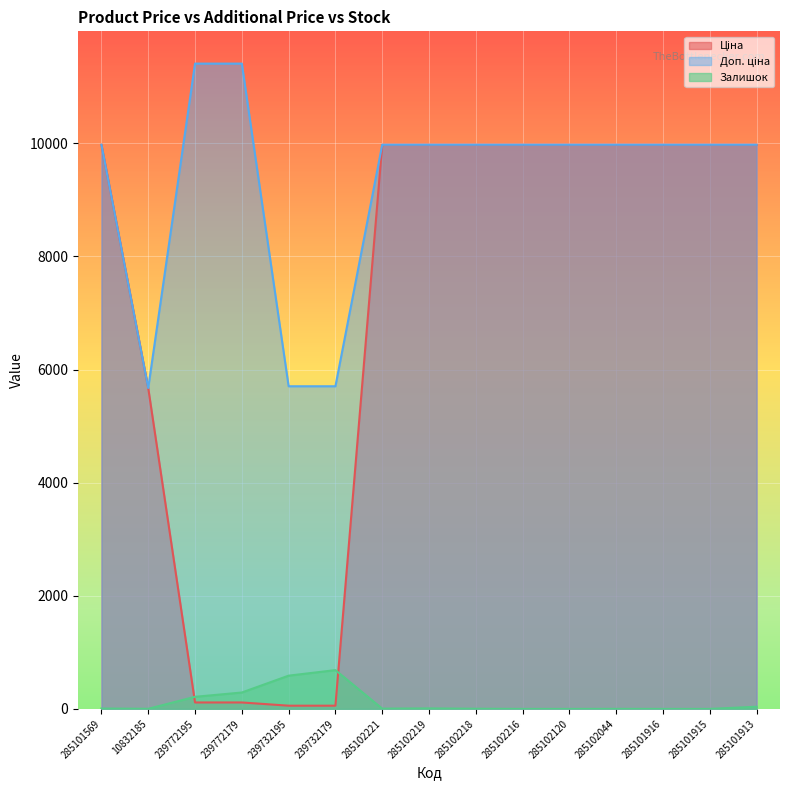

Reading right to left, transcribe all the data shown in this chart.

Ціна: 9975.0	9975.0	9975.0	9975.0	9975.0	9975.0	9975.0	9975.0	9975.0	57.0	57.0	114.1	114.1	5673.8	9975.0
Доп. ціна: 9975.0	9975.0	9975.0	9975.0	9975.0	9975.0	9975.0	9975.0	9975.0	5705.0	5705.0	11410.0	11410.0	5673.8	9975.0
Залишок: 39.0	0.0	0.0	1.0	0.0	0.0	3.0	9.0	5.0	686.0	588.0	290.0	214.0	2.0	7.0